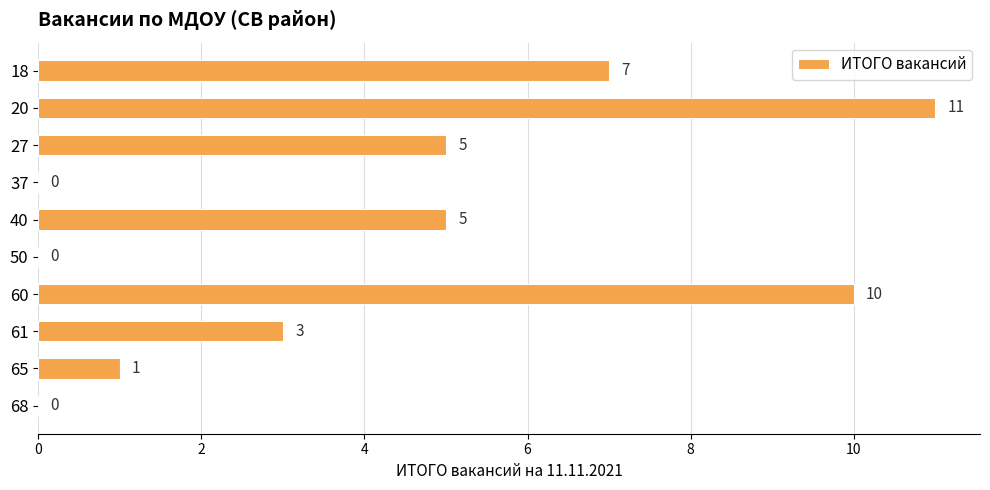

The chart shows a value of 11 at 20. True or false?

True